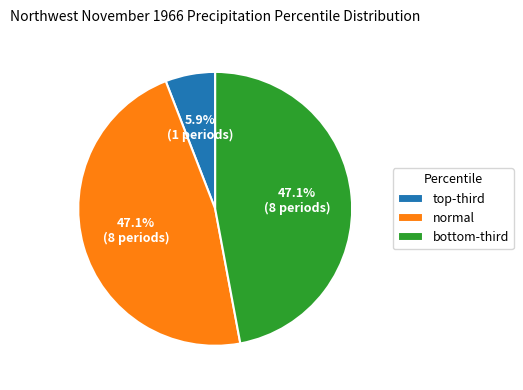

Is there any slice that represents more than half of the pie?

No